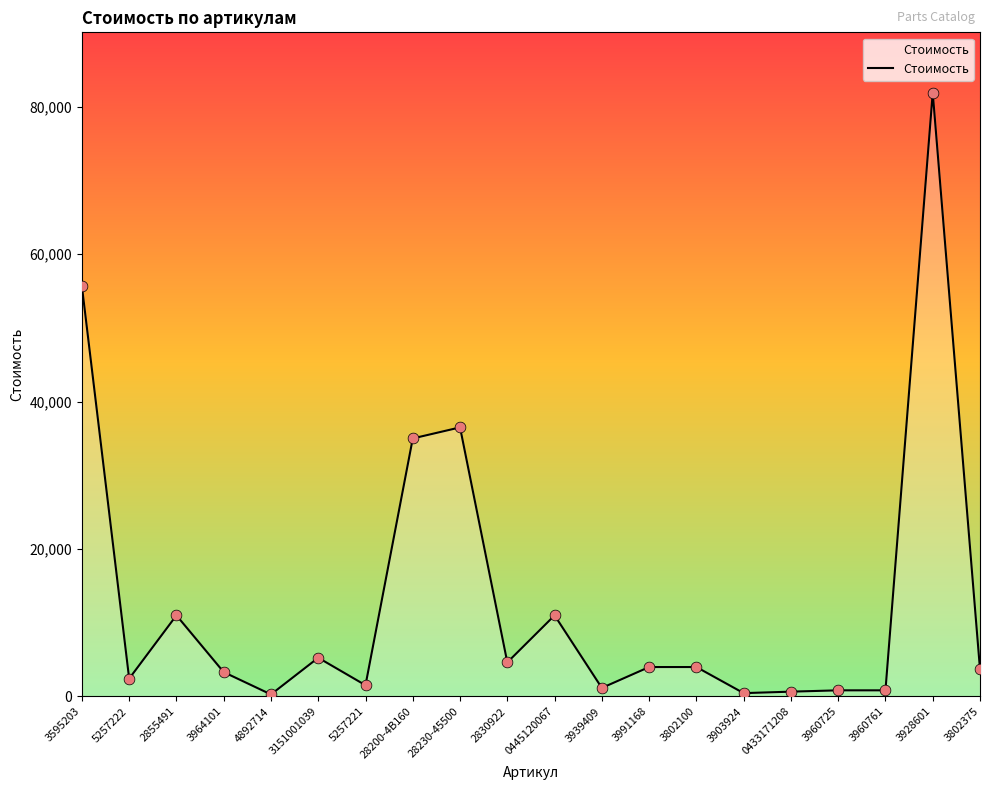

What is the change in value from 3151001039 to 3903924?

-4800